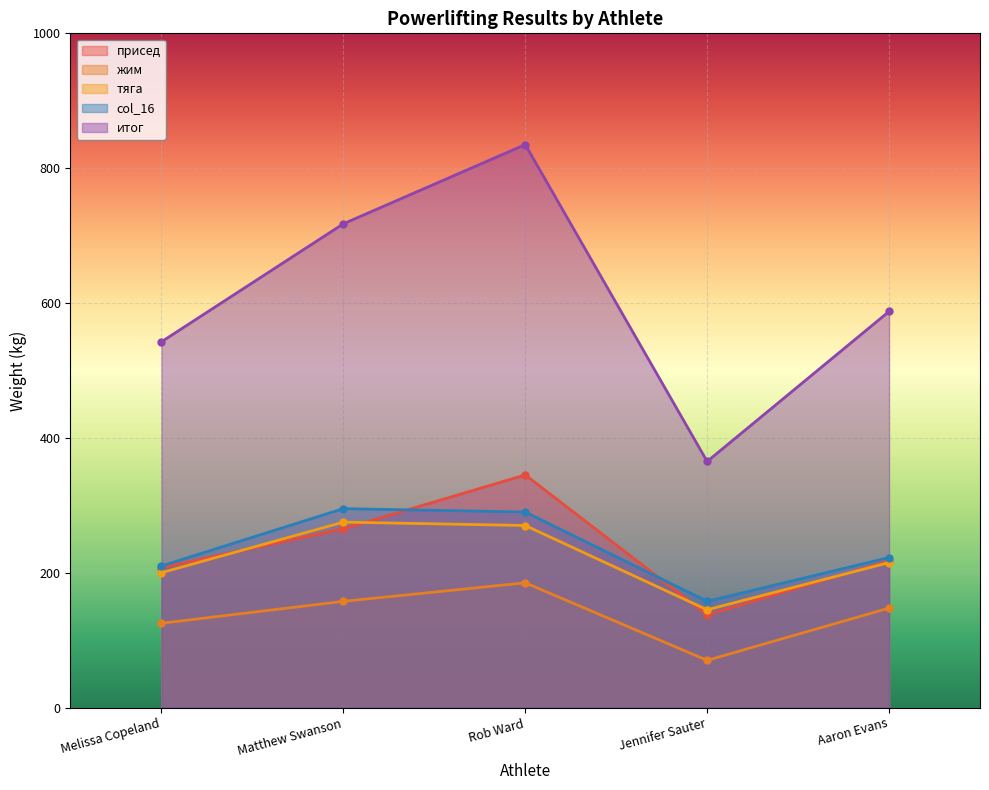

Reading right to left, list all the values displayed in this chart.

присед: 217.5	137.5	345.0	265.0	207.5
жим: 147.5	70.0	185.0	157.5	125.0
тяга: 215.0	145.0	270.0	275.0	200.0
col_16: 222.5	157.5	290.0	295.0	210.0
итог: 587.5	365.0	835.0	717.5	542.5